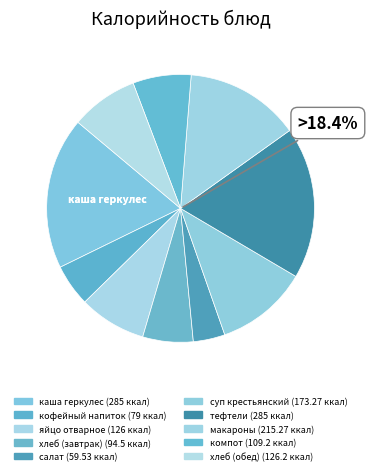

Count the number of slices in the pie.

10